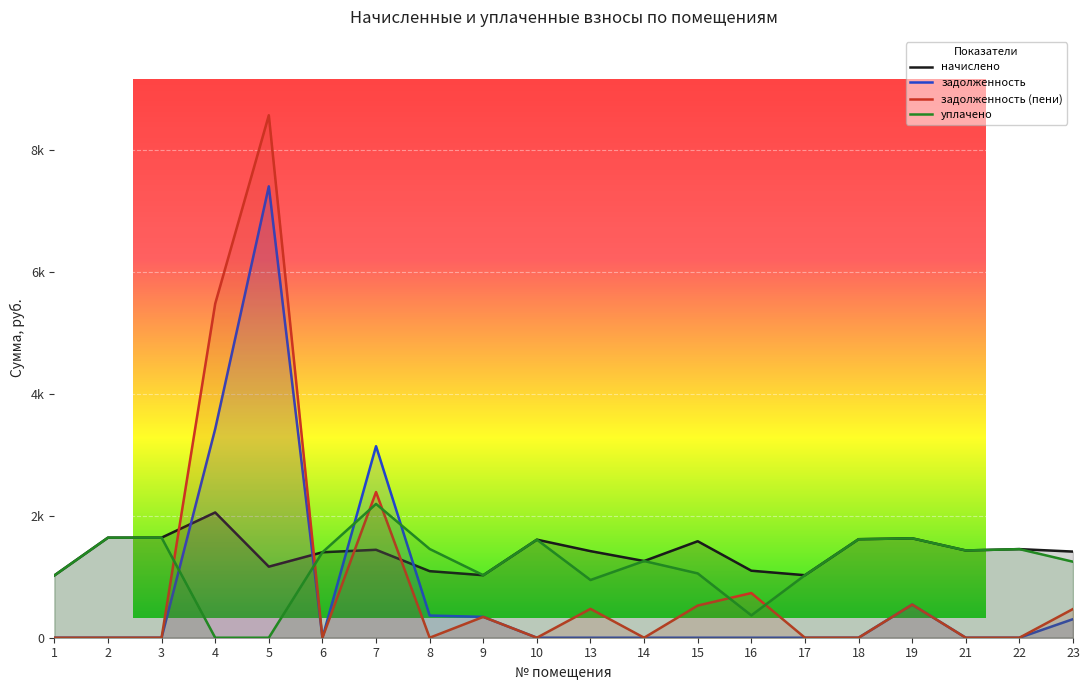

The value of задолженность at 22 is -3829.6. True or false?

False